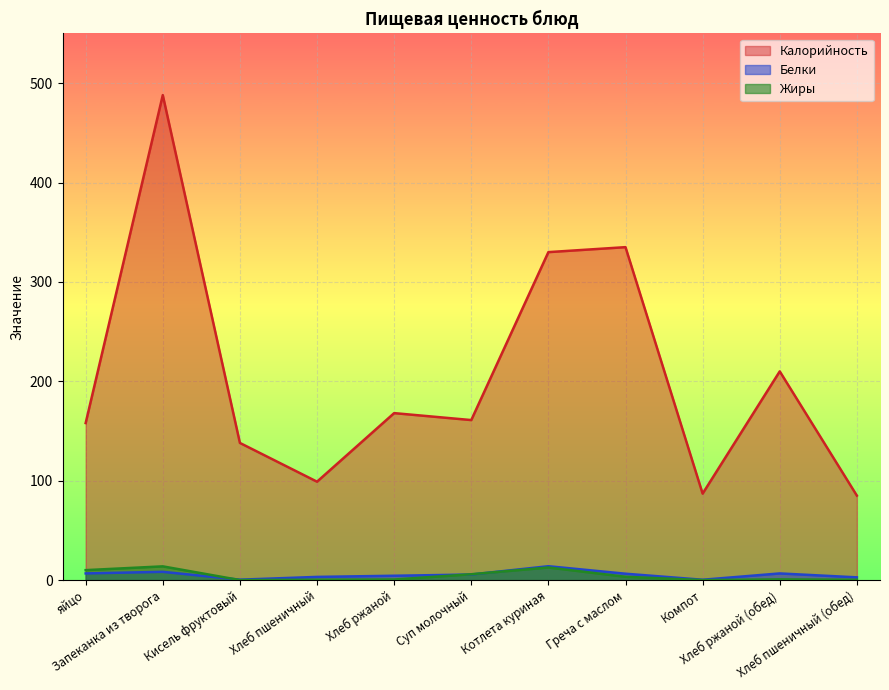

Where does the Белки series first go above 5?

яйцо